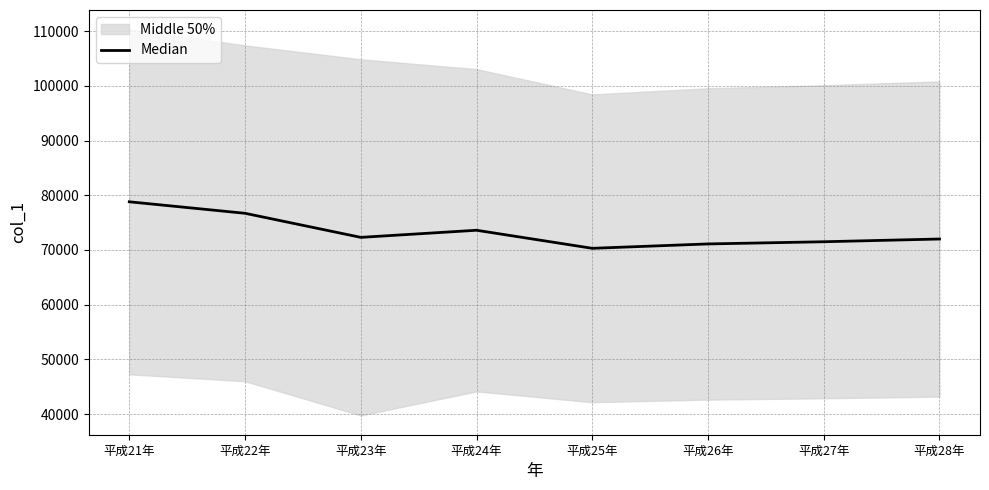

What is the sum of the values at 平成22年 and 平成25年?

147000